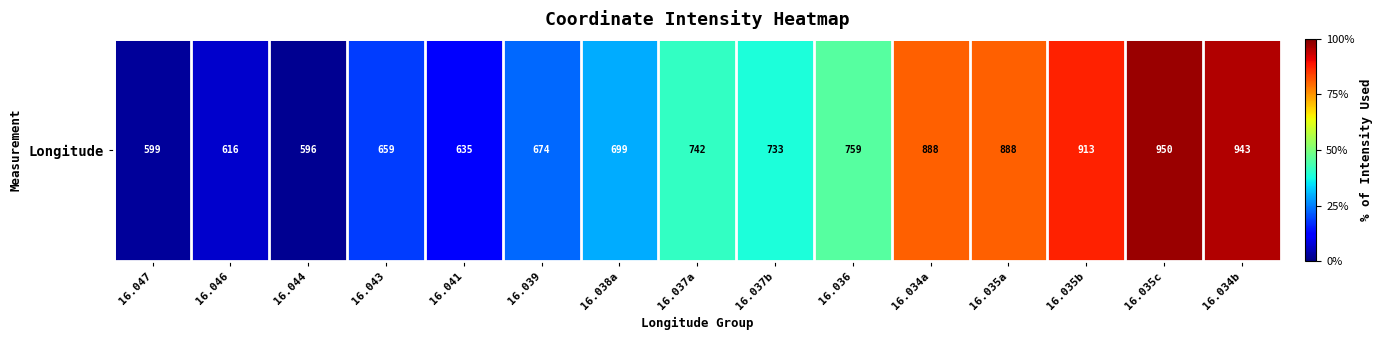

List the labels in order of value, smallest first.

16.044, 16.047, 16.046, 16.041, 16.043, 16.039, 16.038a, 16.037b, 16.037a, 16.036, 16.034a, 16.035a, 16.035b, 16.034b, 16.035c